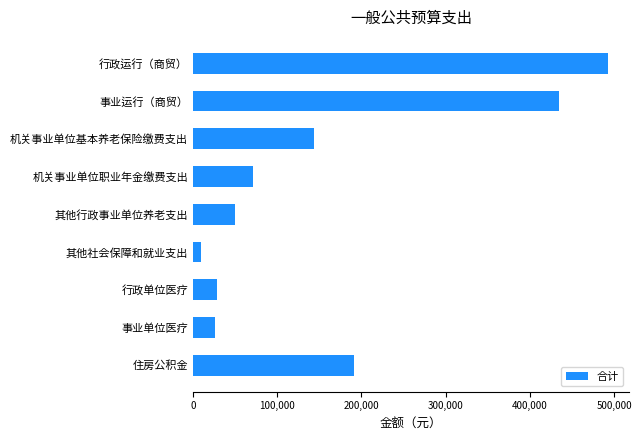

Which has a higher value, 住房公积金 or 其他社会保障和就业支出?

住房公积金